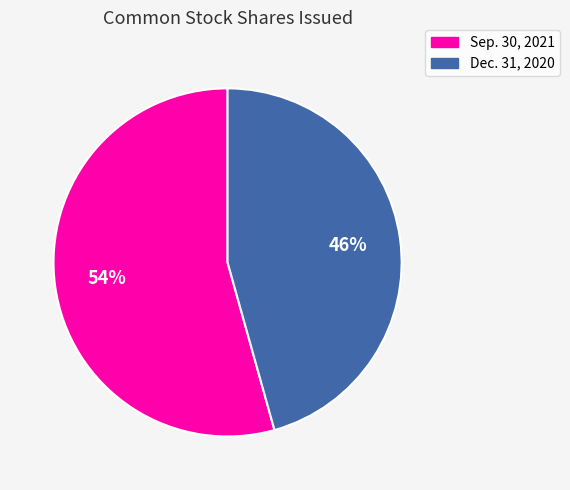

Does any single category account for the majority?

Yes